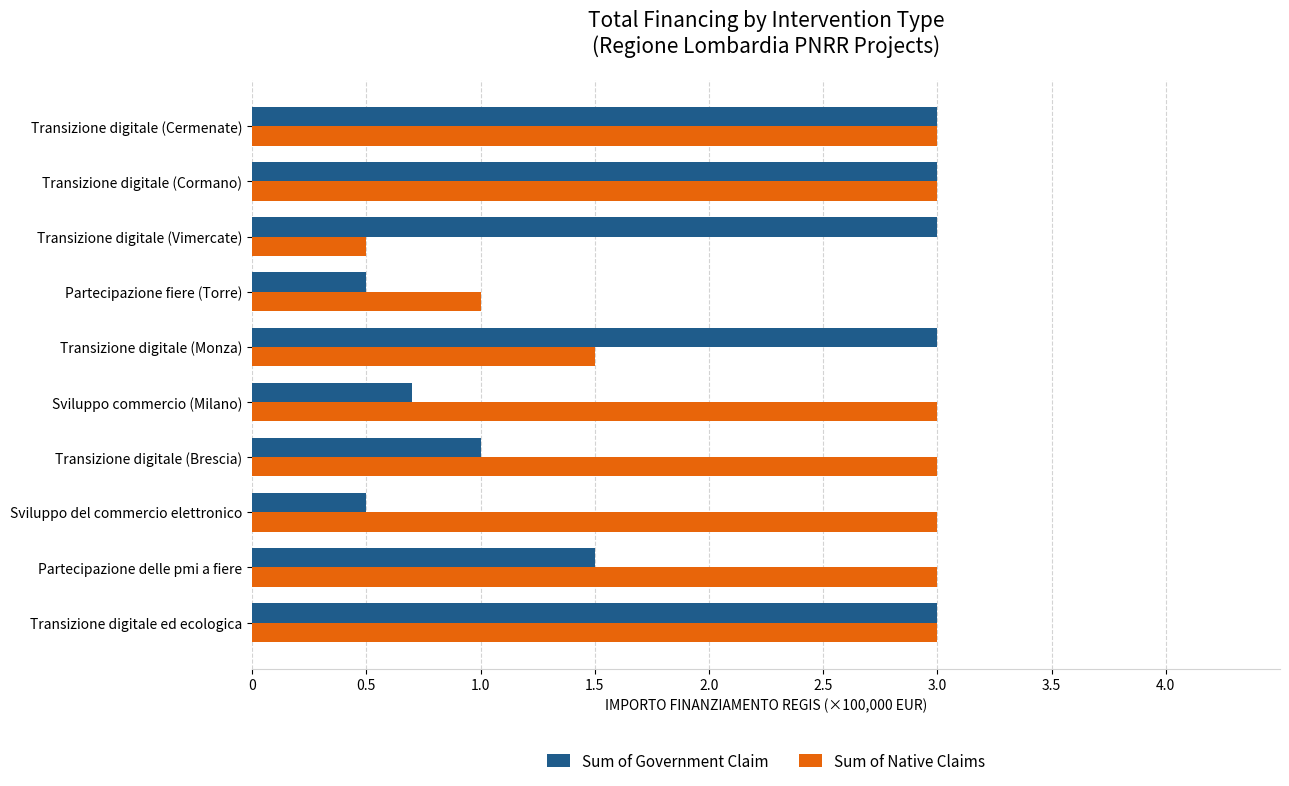

Is it true that Sum of Native Claims equals 1.4 at Transizione digitale ed ecologica?

False